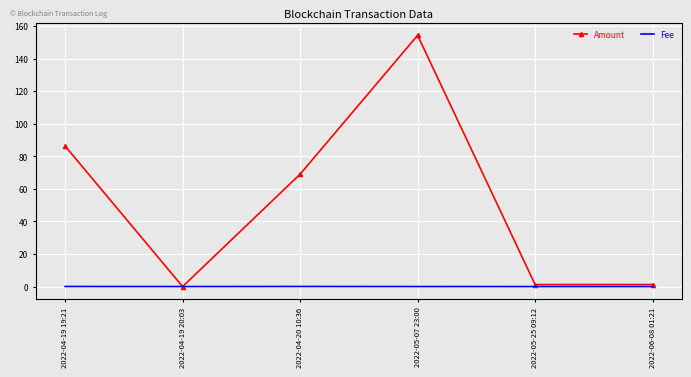

Rank the series at 2022-04-19 19:21 from highest to lowest value.

Amount, Fee